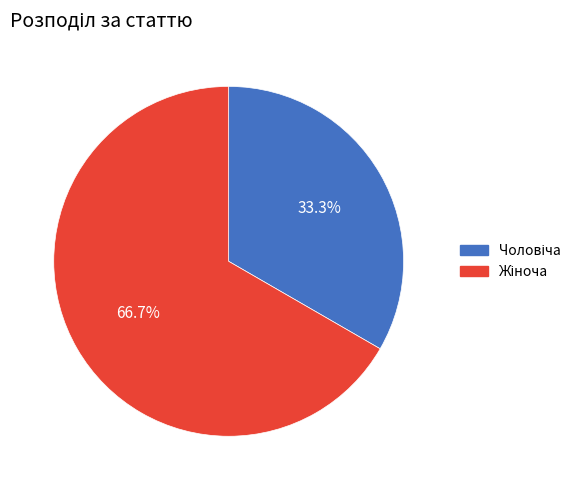

Is there a majority slice in this chart?

Yes